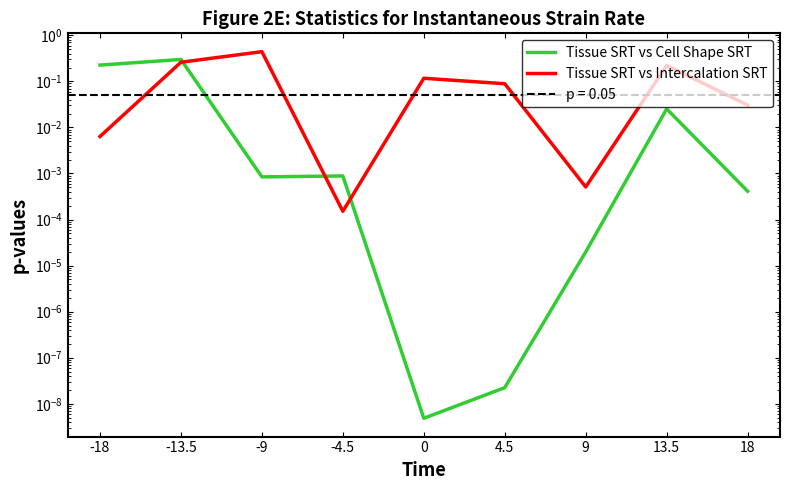

What is the difference between the maximum and minimum values in the Tissue SRT vs Cell Shape SRT series?

0.3